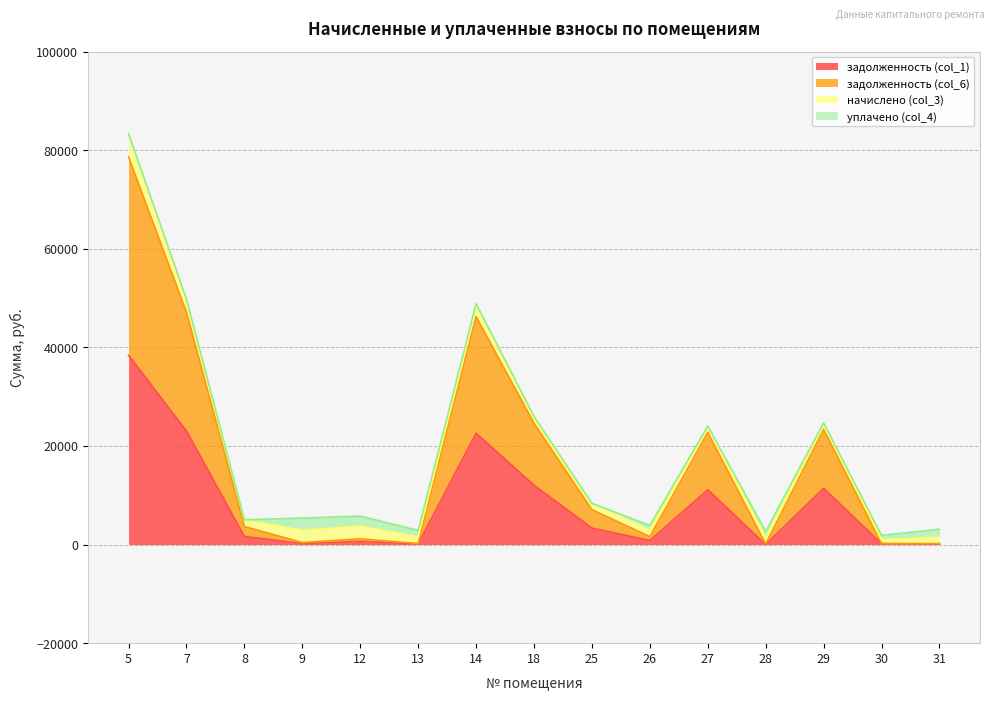

True or false: задолженность (col_1) and задолженность (col_6) cross at least once.

False